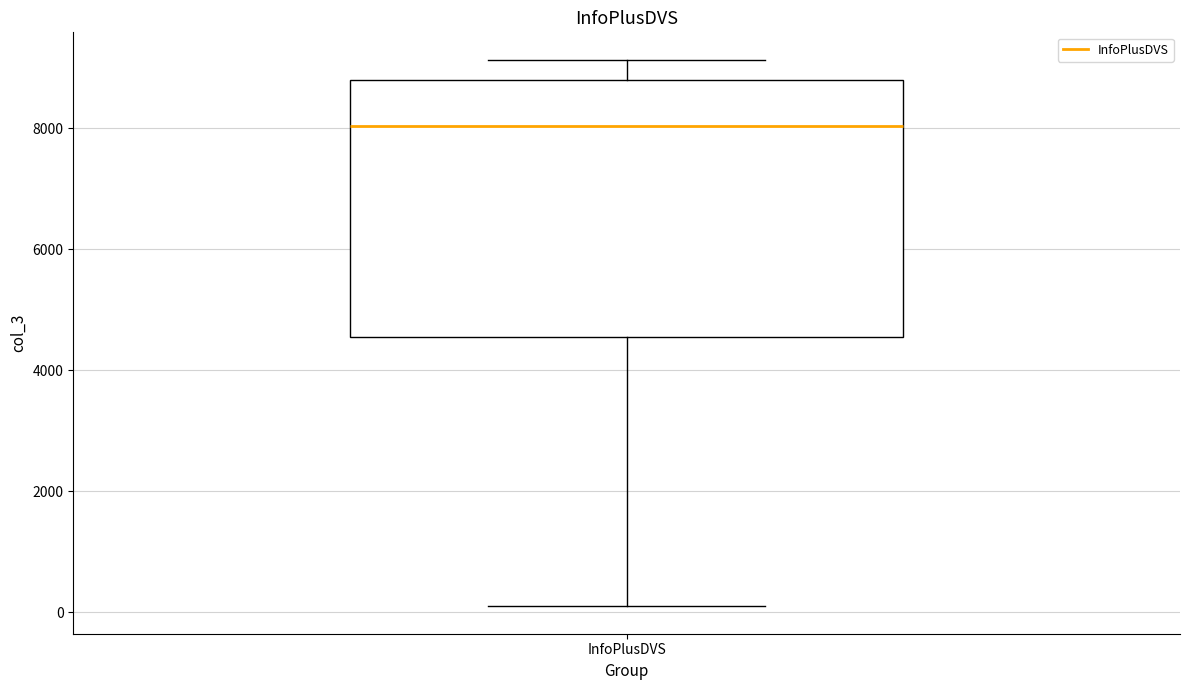

Where does the upper whisker of the box for InfoPlusDVS end on the y-axis? The values are not printed on the chart, so give them approximately, as read against the axis.

9200